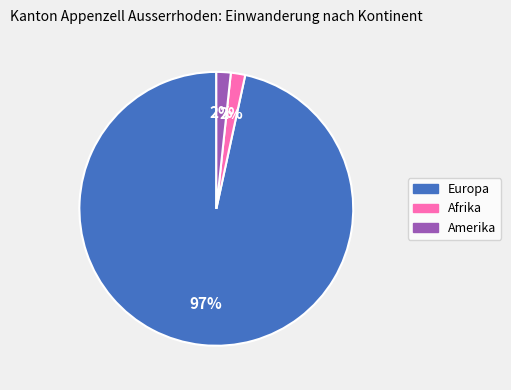

Which category has the biggest portion of the pie?

Europa